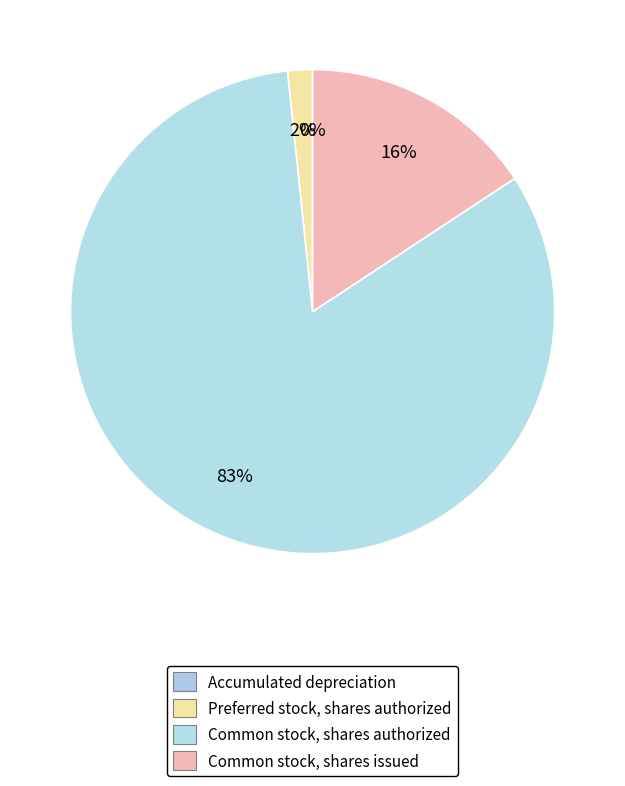

What percentage is the Common stock, shares authorized slice, to the nearest percent?

83%